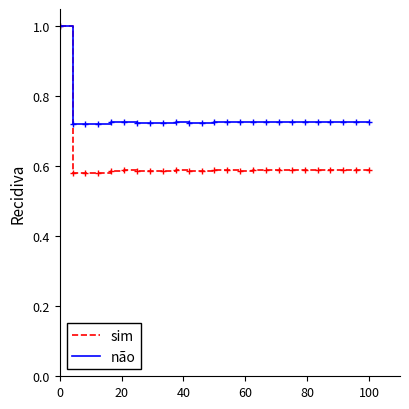

Which series has the largest range (max minus min)?

sim